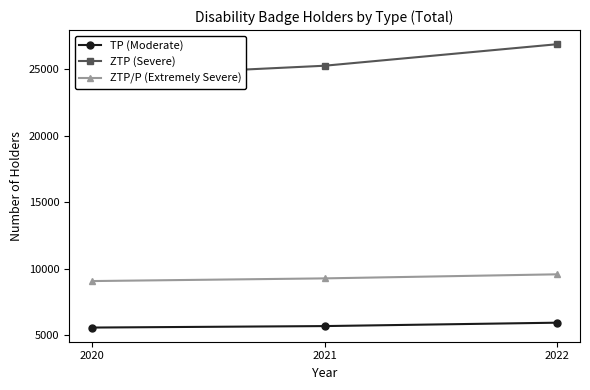

At which label does TP (Moderate) reach its peak?

2022